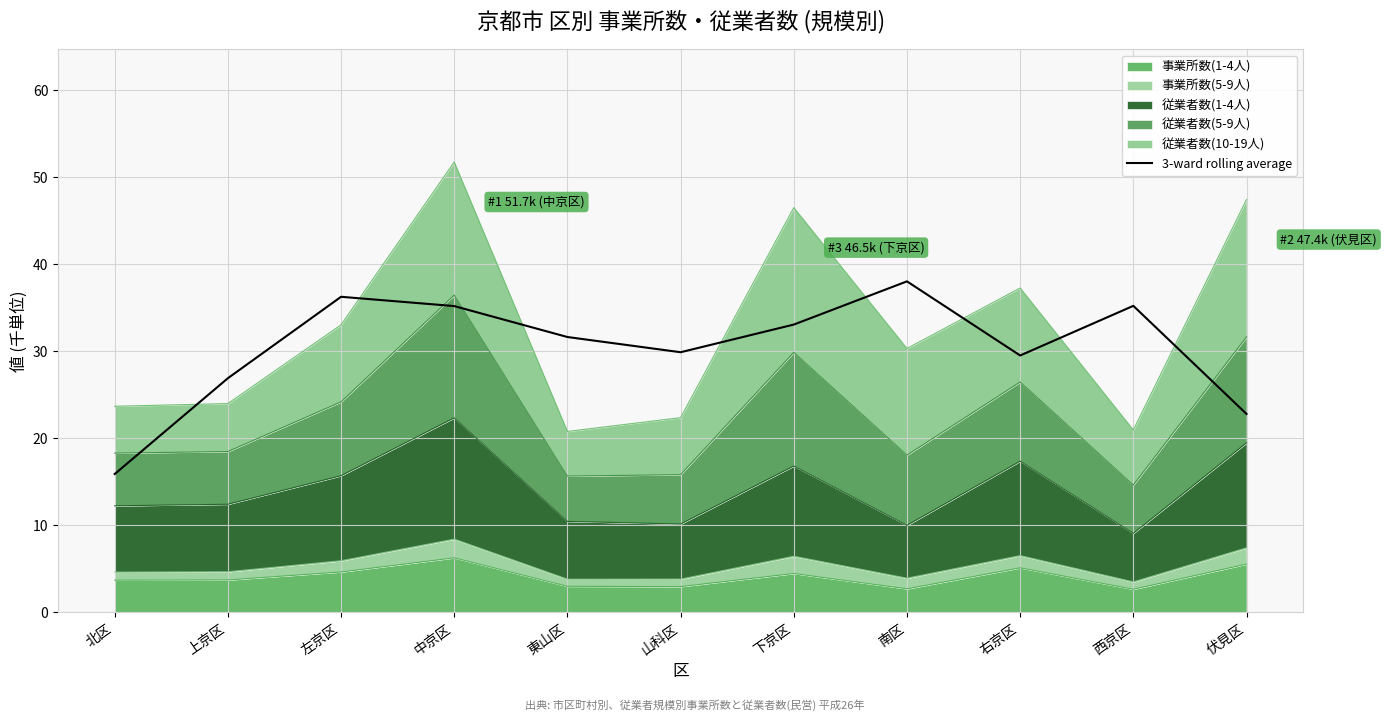

Which category has the highest value across all series?

南区